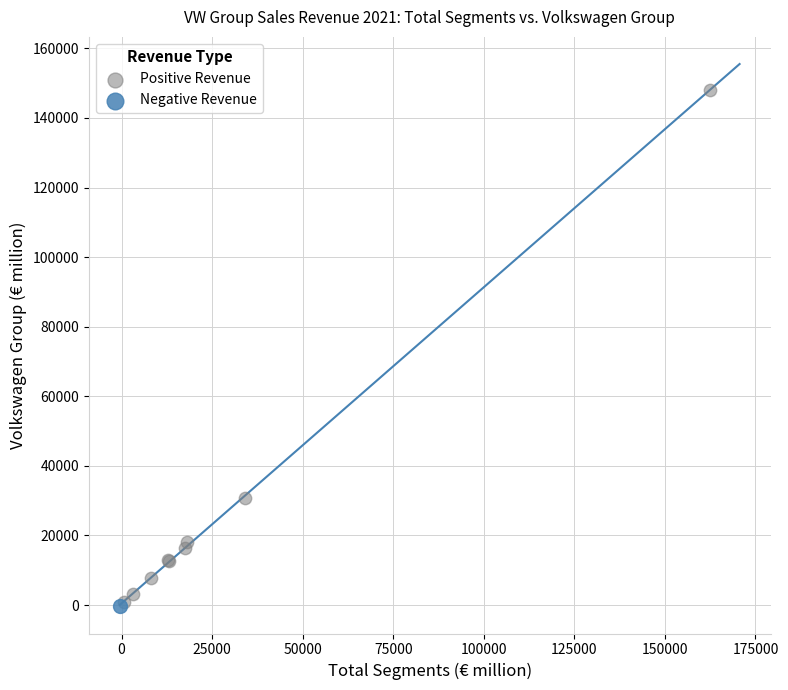

What are all the series names shown in the legend?

Positive Revenue, Negative Revenue